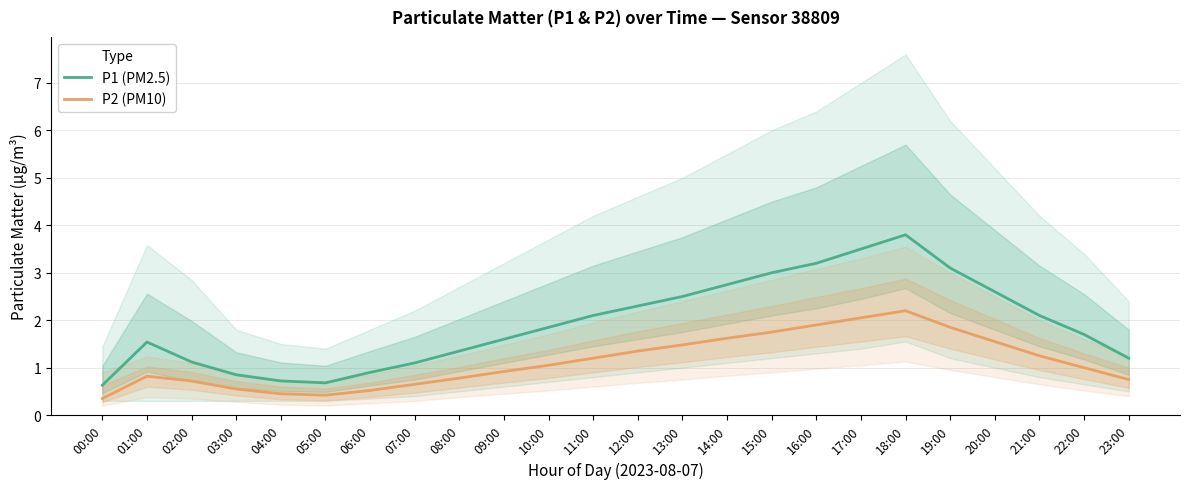

What is the value of the P2 (PM10) point at the 12th from the left?

1.2